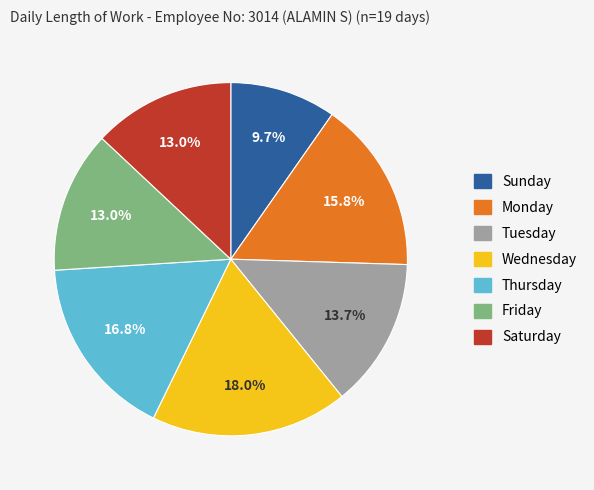

Is there a majority slice in this chart?

No